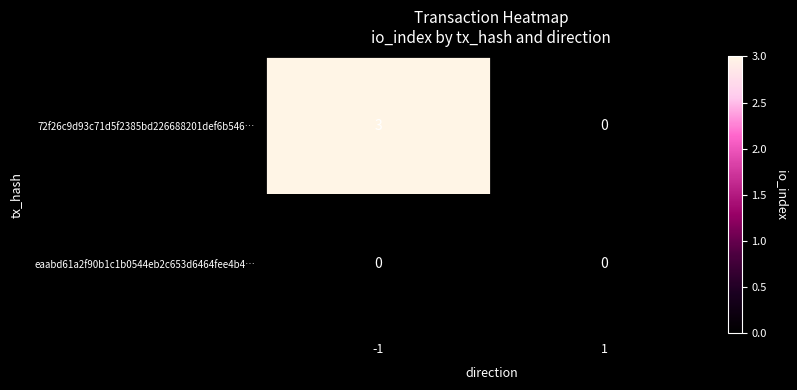

Reading left to right, what are all the values shown in this chart?

72f26c9d93c71d5f2385bd226688201def6b546…: 3	0
eaabd61a2f90b1c1b0544eb2c653d6464fee4b4…: 0	0